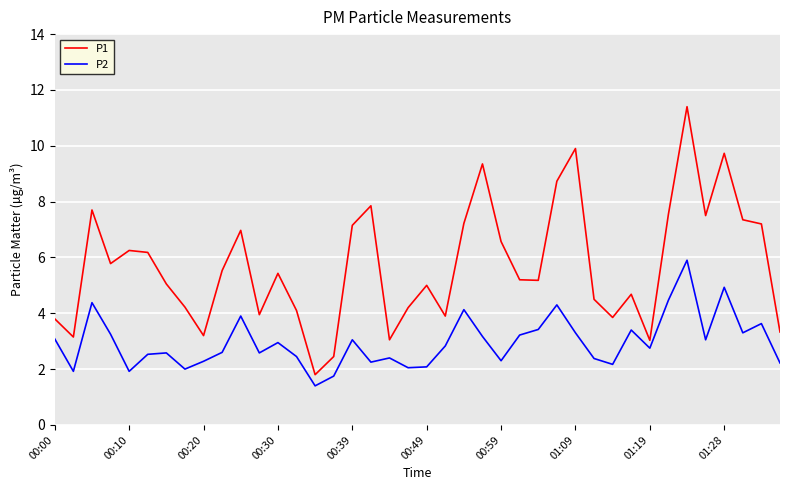

Which series has the widest spread of values?

P1